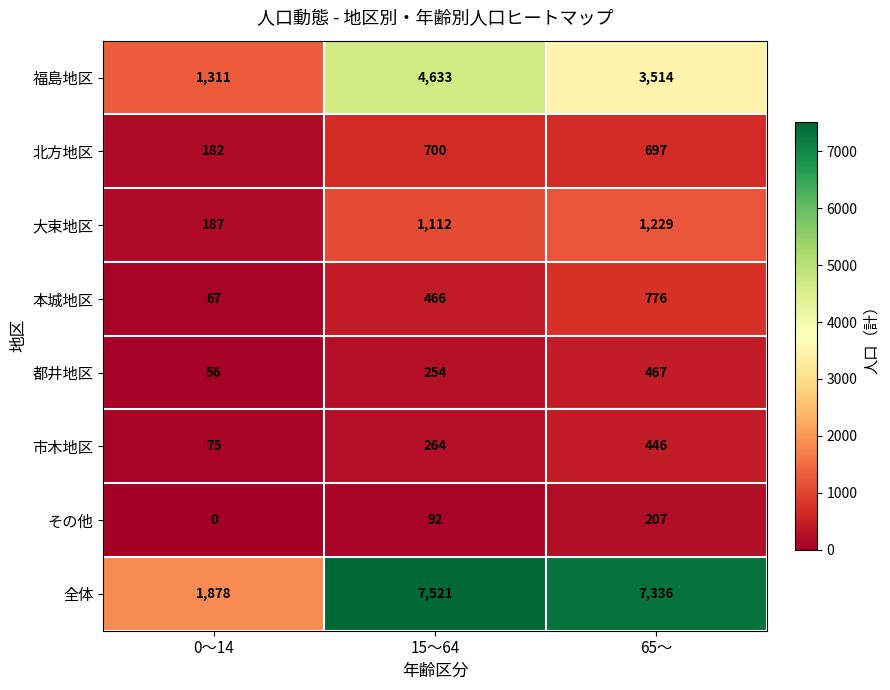

At 65～, list the series in order from smallest to largest.

その他, 市木地区, 都井地区, 北方地区, 本城地区, 大束地区, 福島地区, 全体